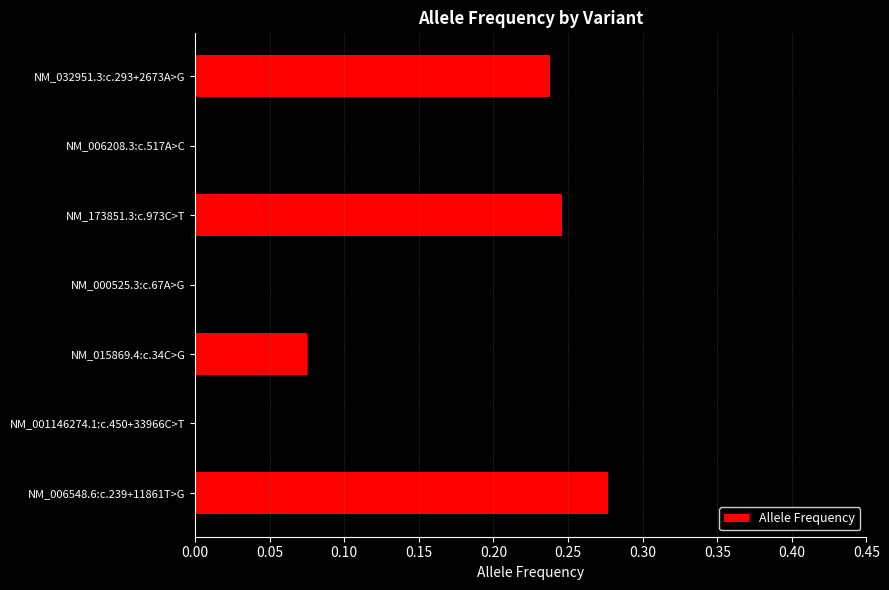

At which label is the value closest to 0?

NM_015869.4:c.34C>G